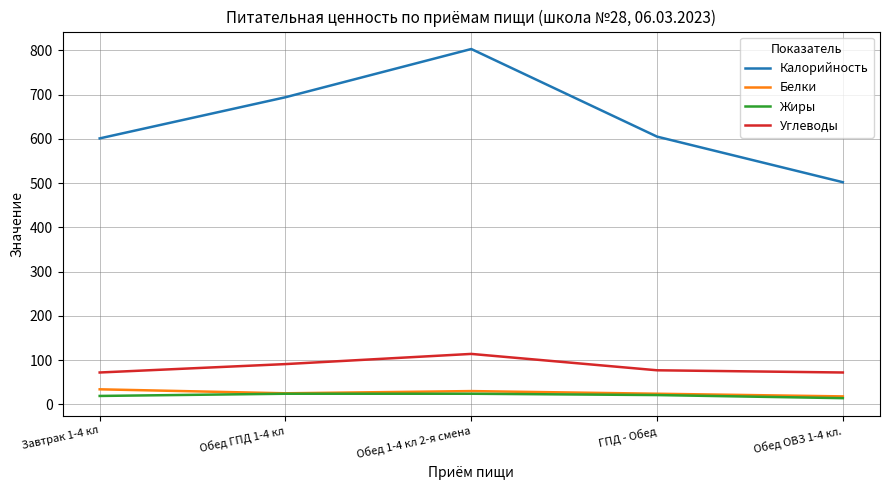

At how many categories does at least one series exceed 485?

5